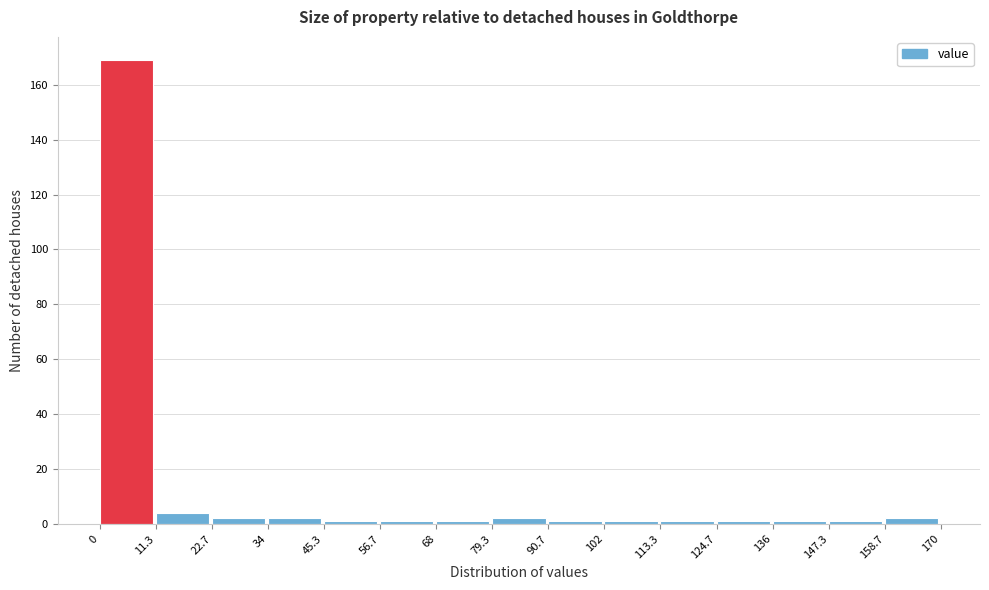

Reading left to right, list every bar in this chart as the range it spans on the x-axis followed by its height. The values are not printed on the chart, so give them approximately, as read against the axis.

0 to 11.3: 170
11.3 to 22.7: 4
22.7 to 34: 2
34 to 45.3: 2
45.3 to 56.7: under 2
56.7 to 68: under 2
68 to 79.3: under 2
79.3 to 90.7: 2
90.7 to 102: under 2
102 to 113.3: under 2
113.3 to 124.7: under 2
124.7 to 136: under 2
136 to 147.3: under 2
147.3 to 158.7: under 2
158.7 to 170: 2